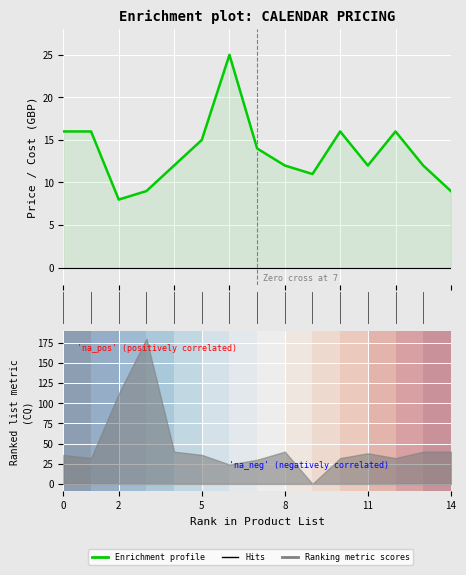

At which category does the data reach its first local peak?

6